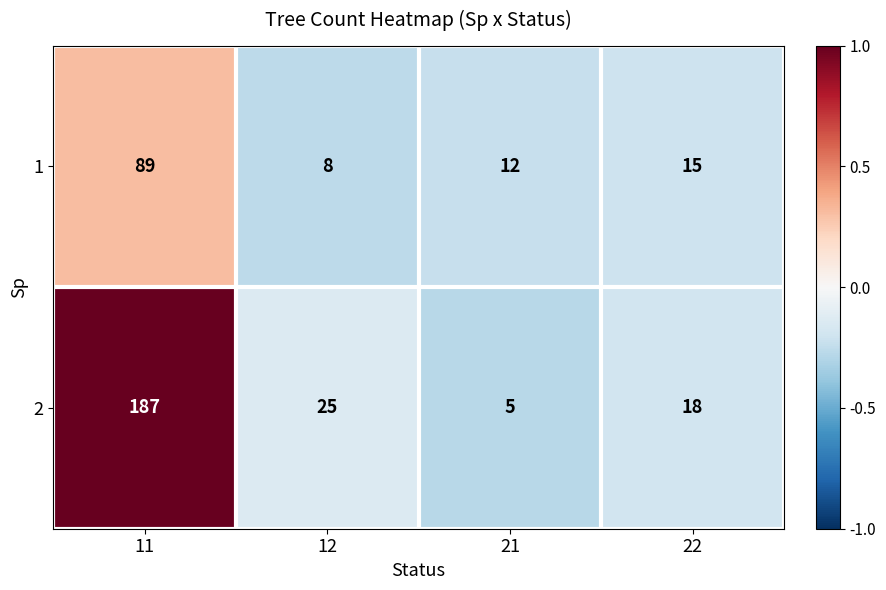

How many distinct data groups are displayed?

2